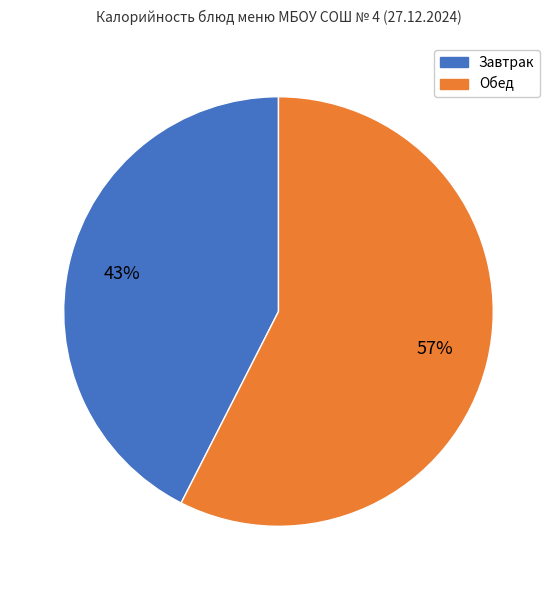

Is there a majority slice in this chart?

Yes